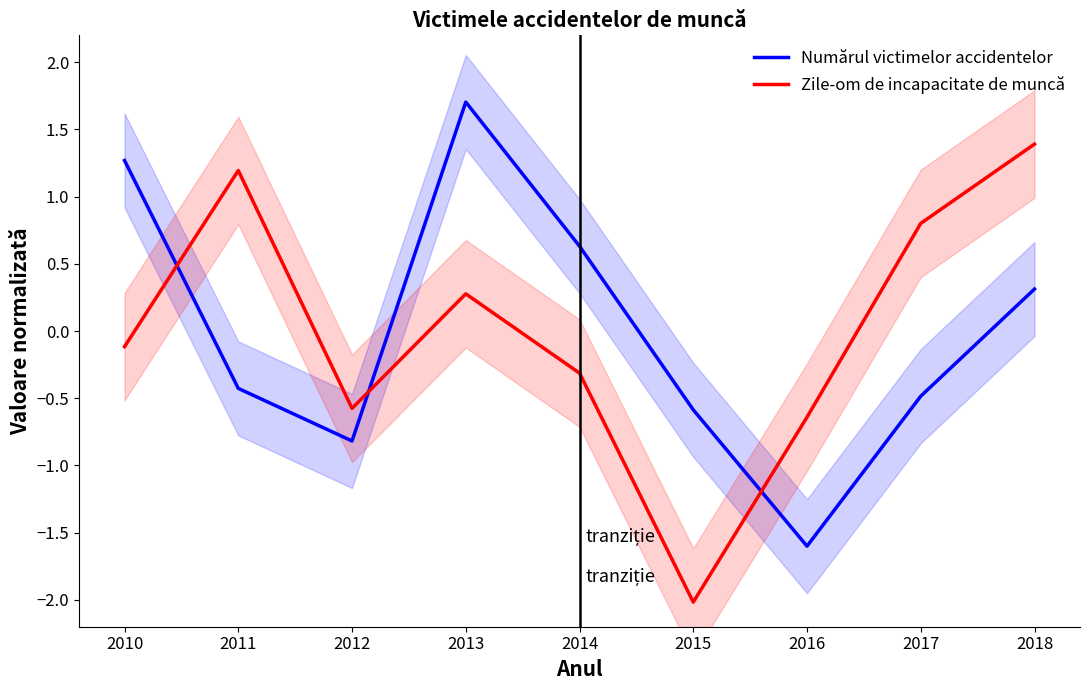

List the series in order of their peak value, lowest first.

Zile-om de incapacitate de muncă, Numărul victimelor accidentelor